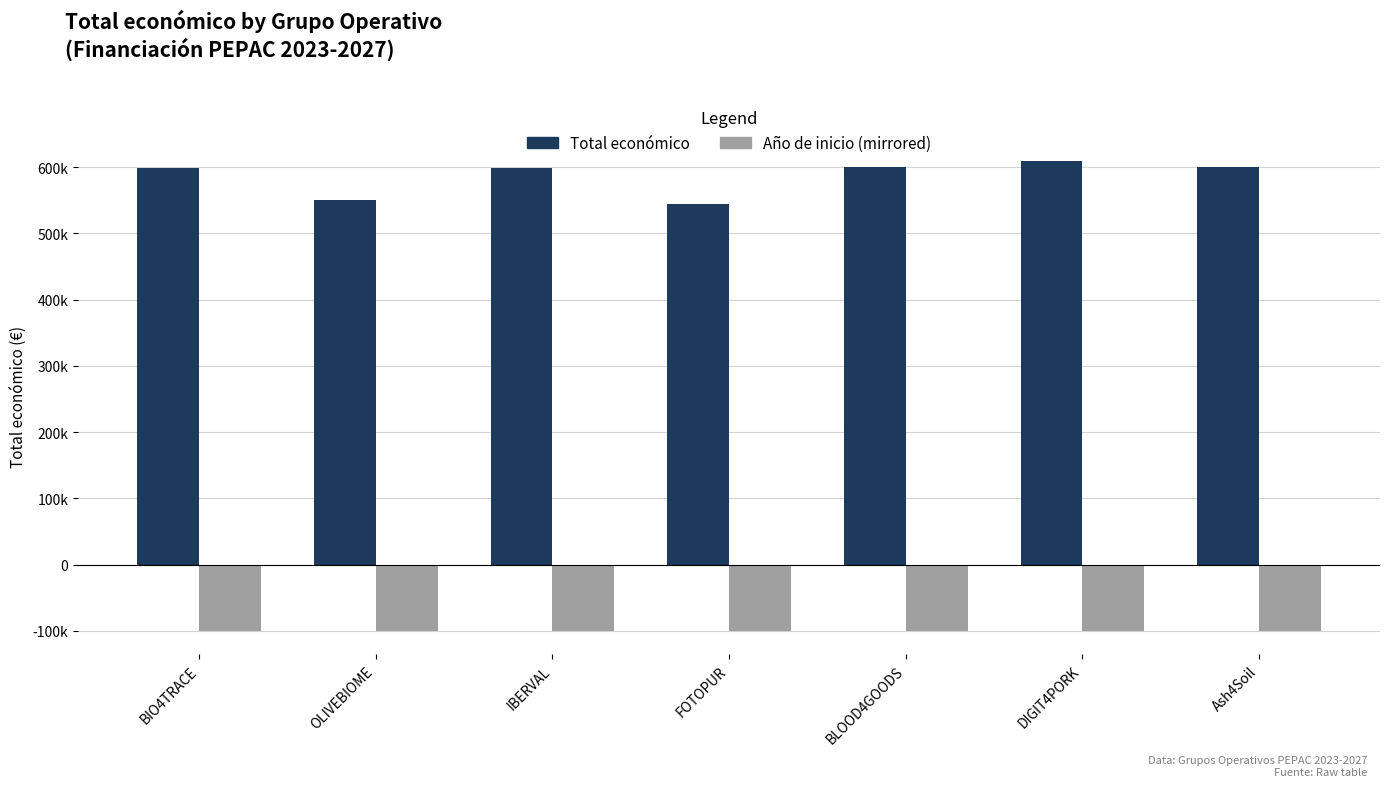

Does the chart contain any negative values?

Yes